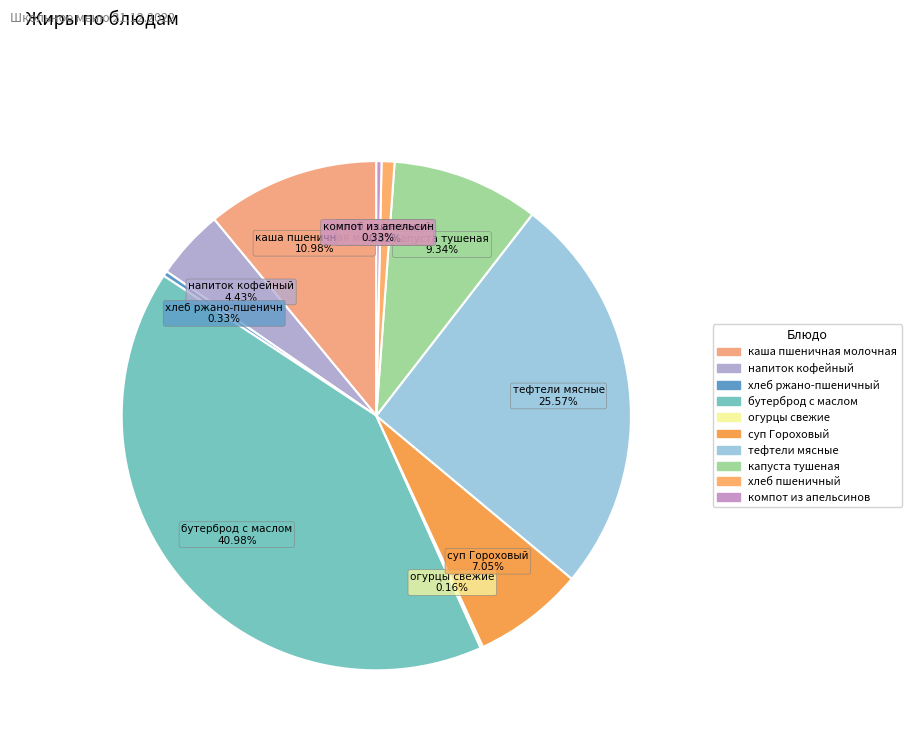

Is it true that хлеб ржано-пшеничный is 0% of the pie?

True